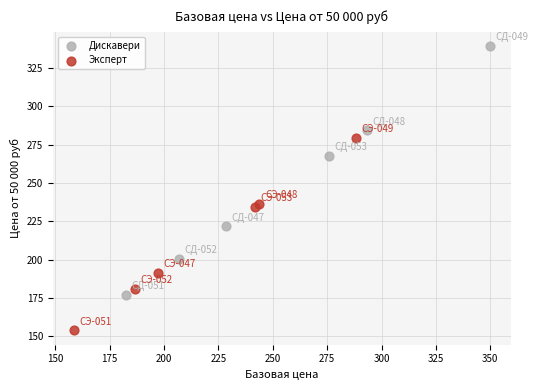

Which series reaches the maximum Y coordinate?

Дискавери